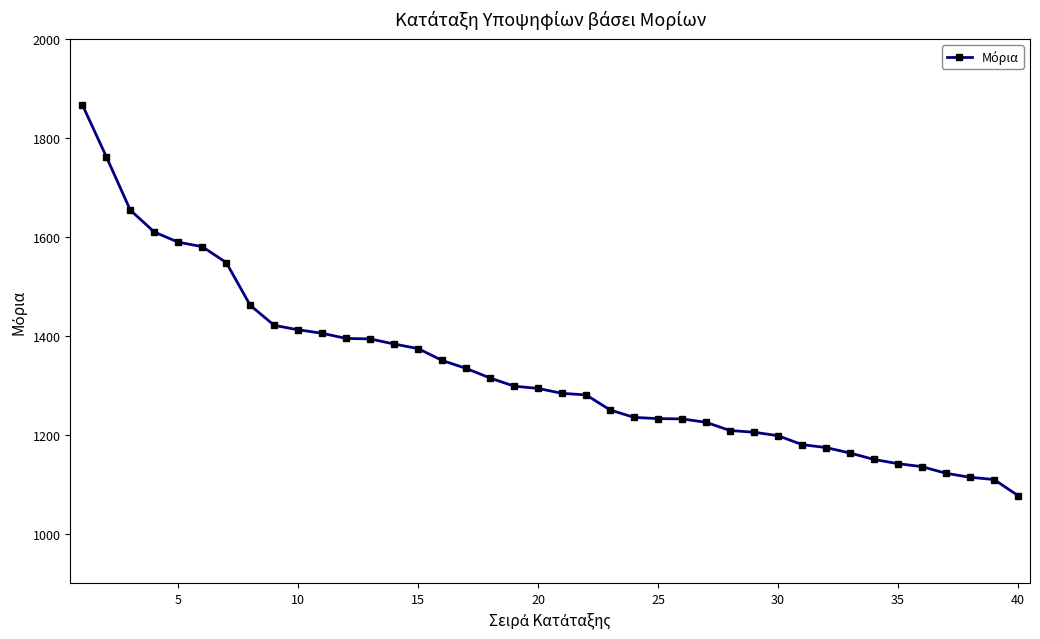

What is the difference between the second highest and minimum values?

685.0